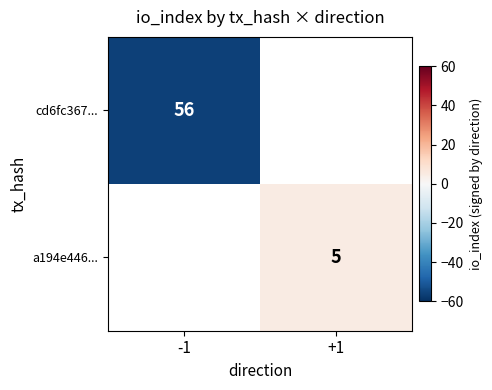

How many categories are shown in the chart?

2